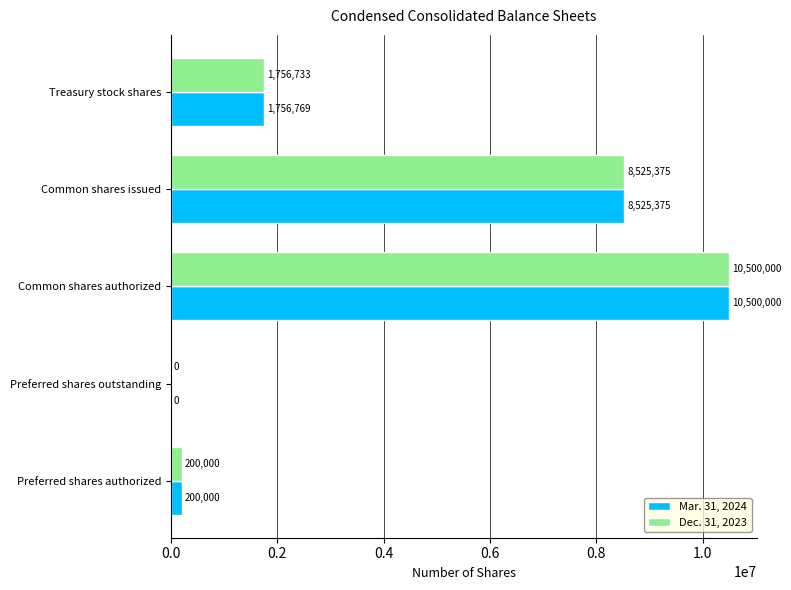

At which category is the sum across all series the highest?

Common shares authorized